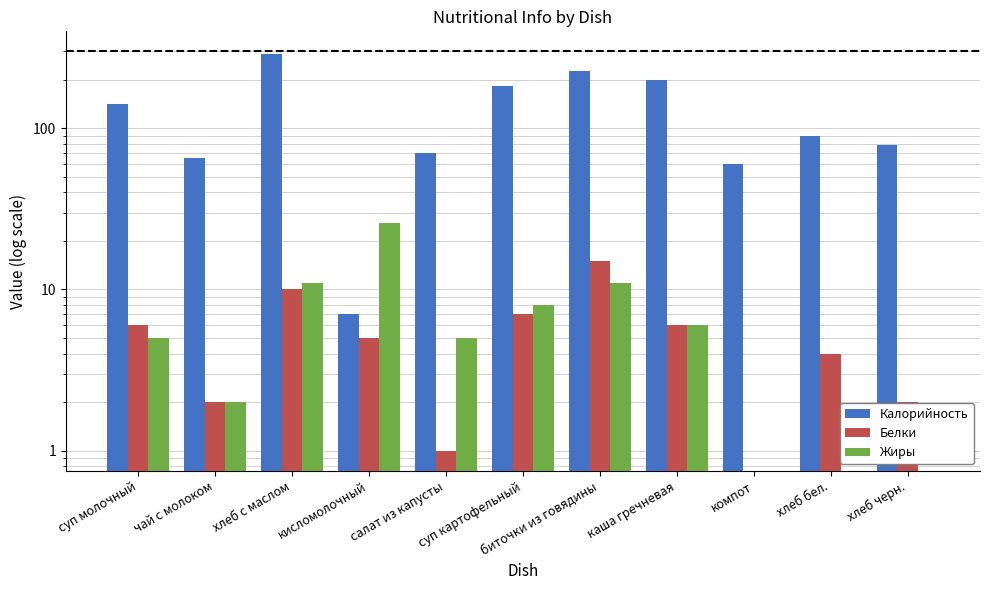

What are all the series names shown in the legend?

Калорийность, Белки, Жиры